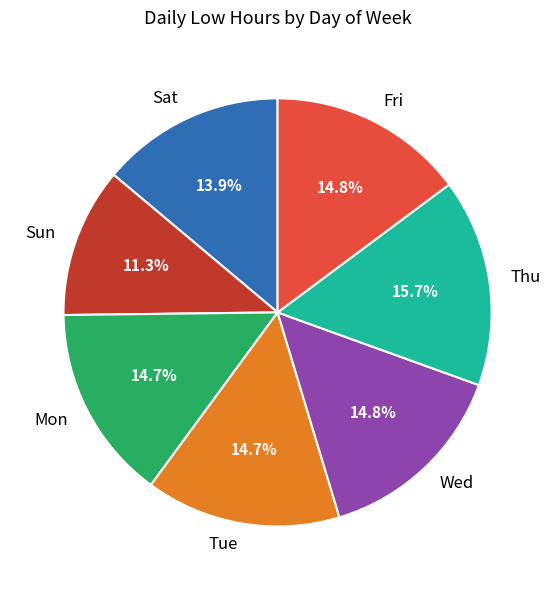

Does Fri account for over 50% of the chart?

No